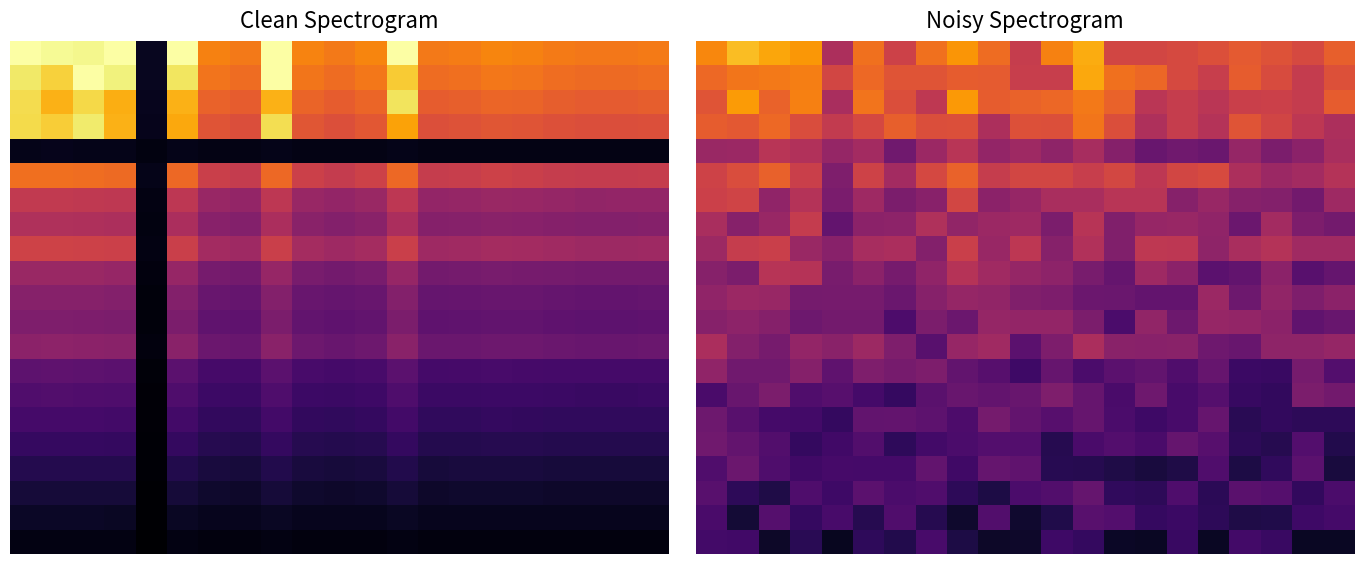

At how many categories does at least one series exceed 3?

21